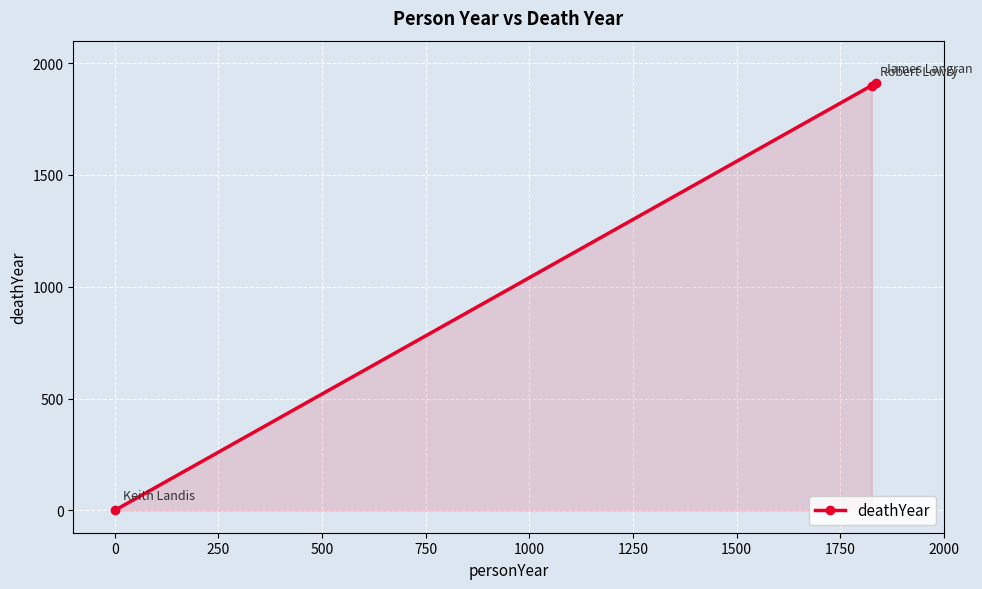

What is the sum of all values?

3808